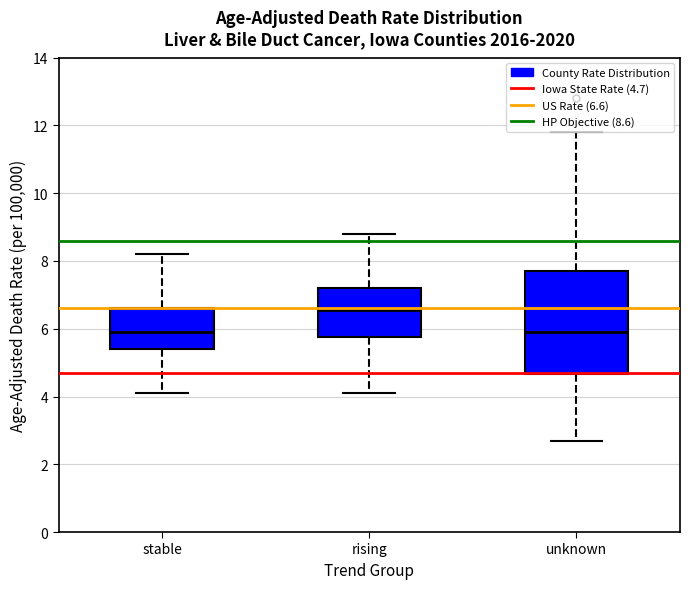

Which box's median line is the highest?

rising